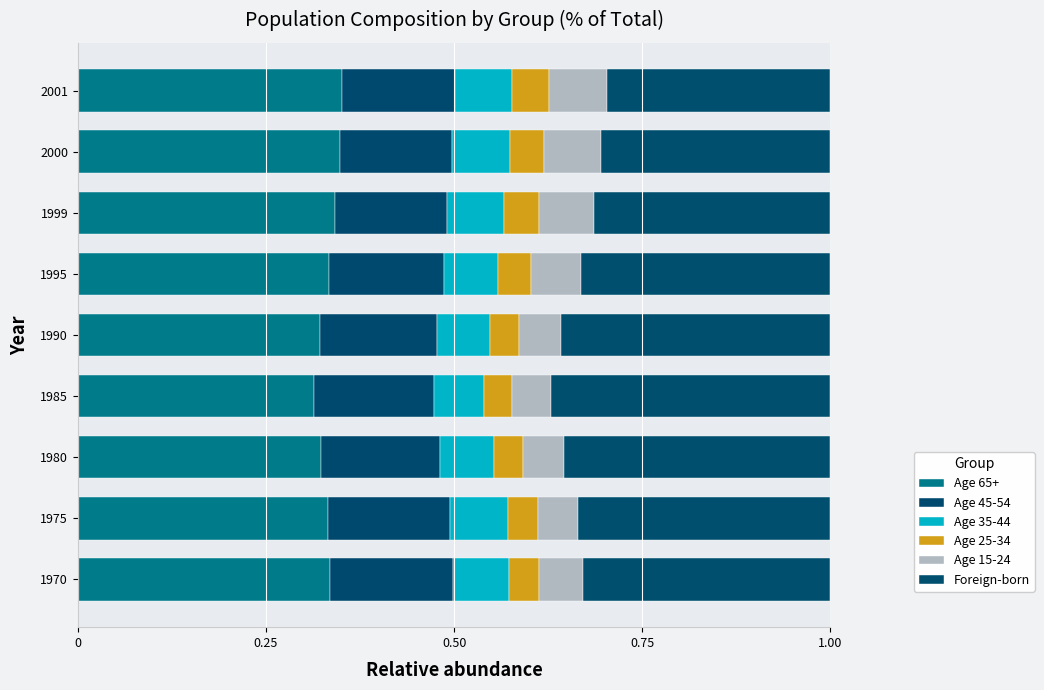

How many series are shown in this chart?

6